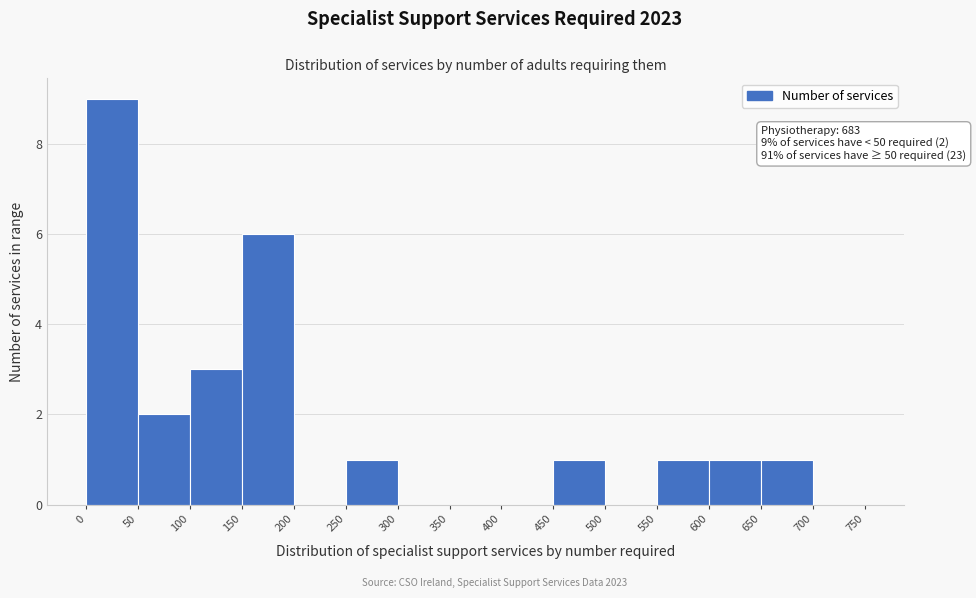

Over which range of the x-axis is the bar tallest?

0 to 50